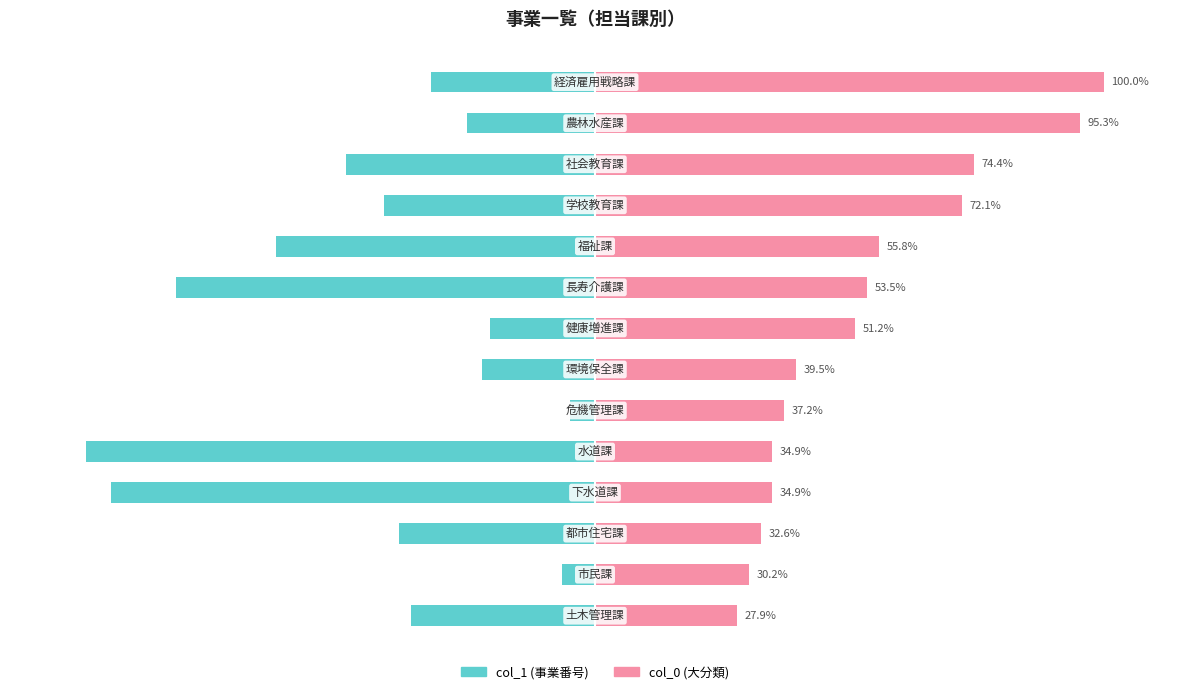

What is the difference between the col_1 (事業番号) values at 0 and 11?

12.7